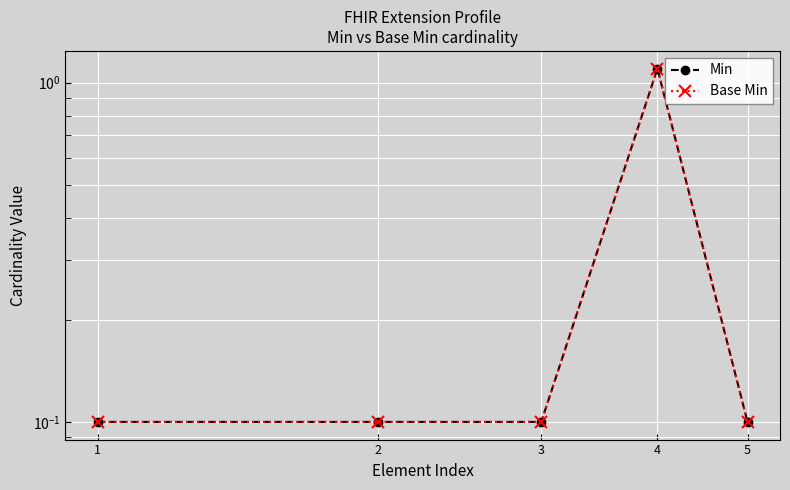

True or false: Min and Base Min cross at least once.

False